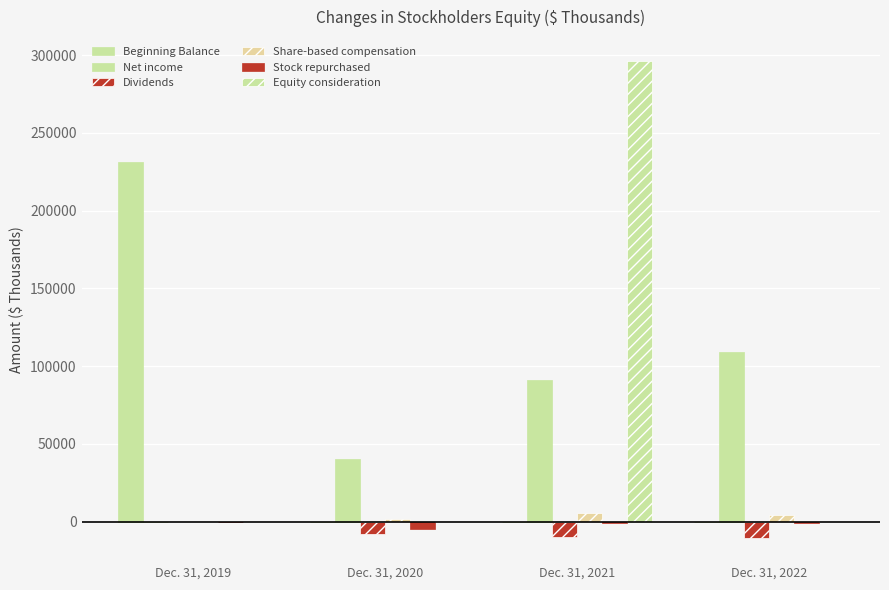

How many data points does each series have?

4